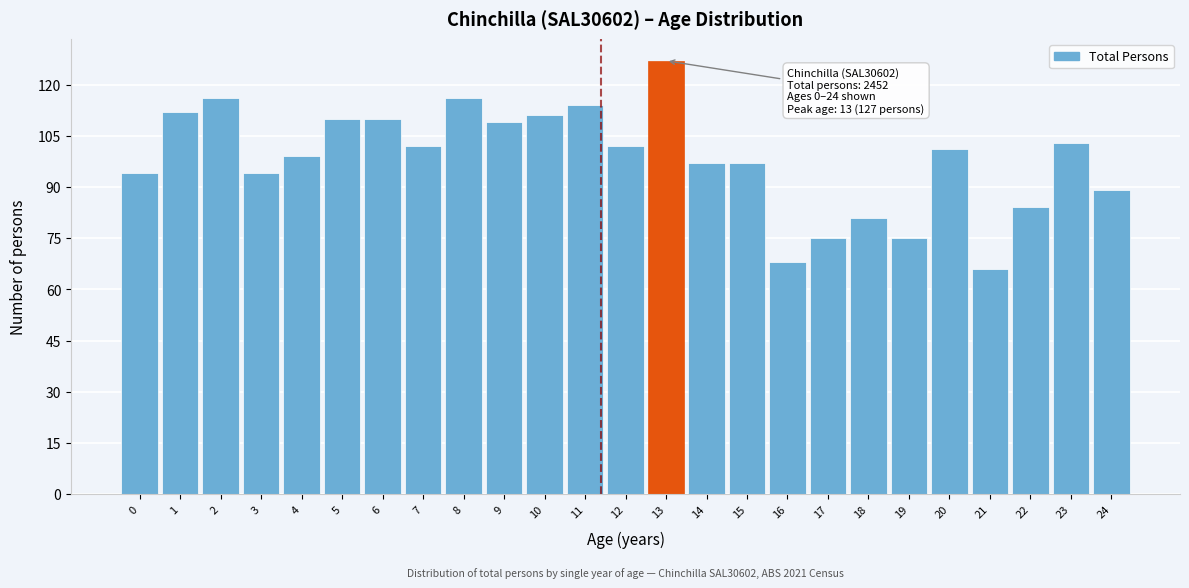

Reading left to right, transcribe all the data shown in this chart.

0=94	1=112	2=116	3=94	4=99	5=110	6=110	7=102	8=116	9=109	10=111	11=114	12=102	13=127	14=97	15=97	16=68	17=75	18=81	19=75	20=101	21=66	22=84	23=103	24=89